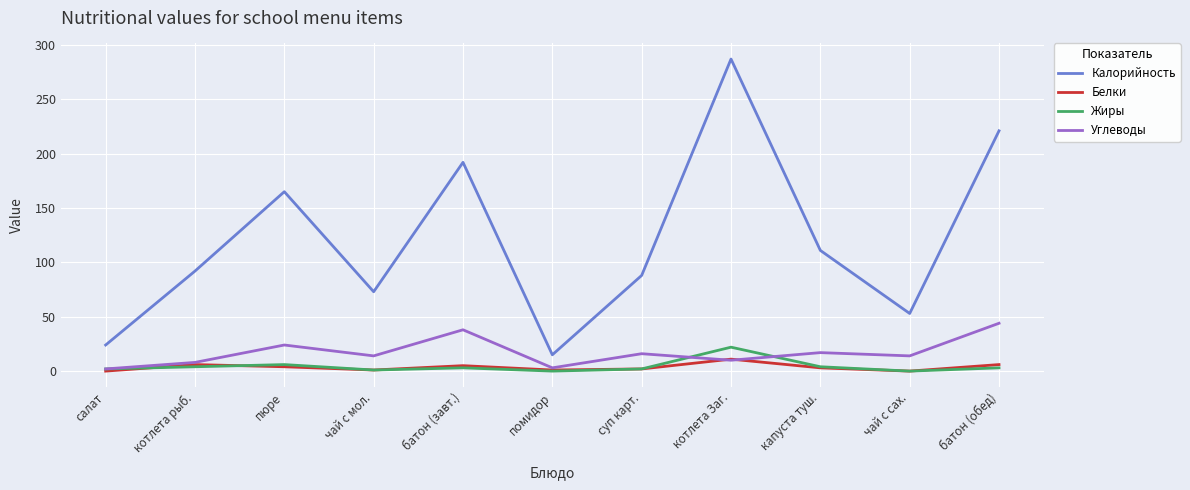

True or false: Углеводы and Калорийность intersect in this chart.

False